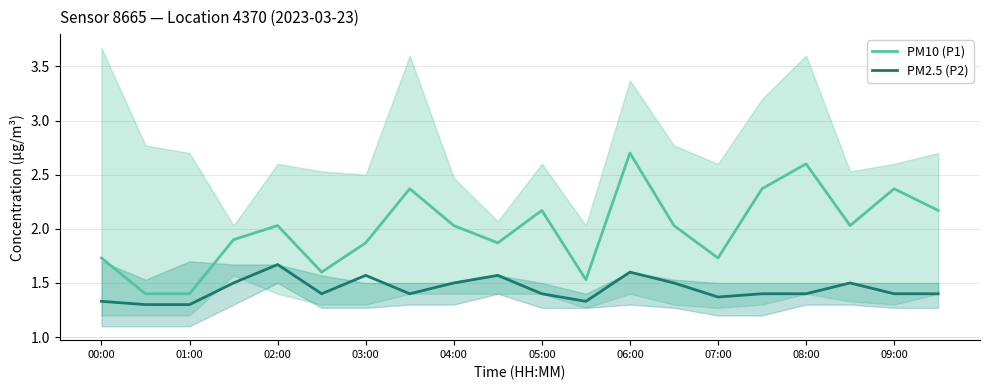

Which series has the largest range (max minus min)?

PM10 (P1)